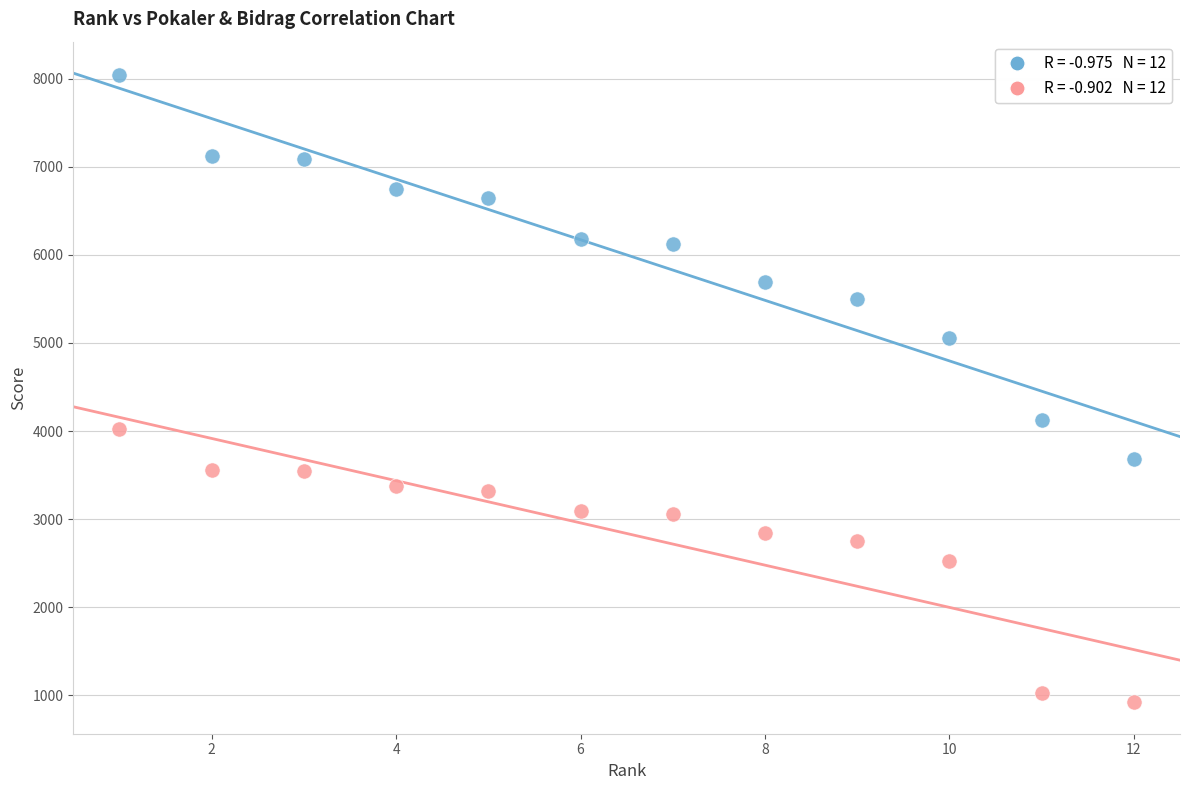

Across all data points, what is the range of Y values (max minus min)?

7118